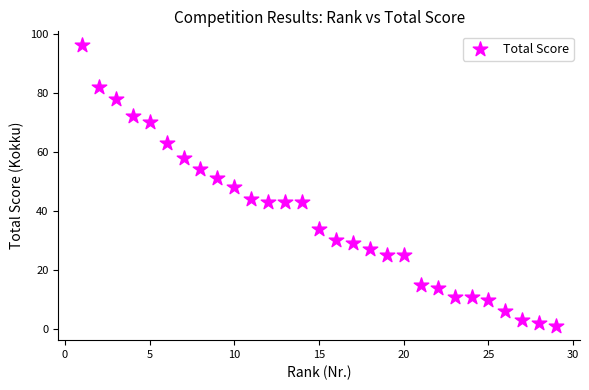

What is the range of Y values (max minus min)?

95